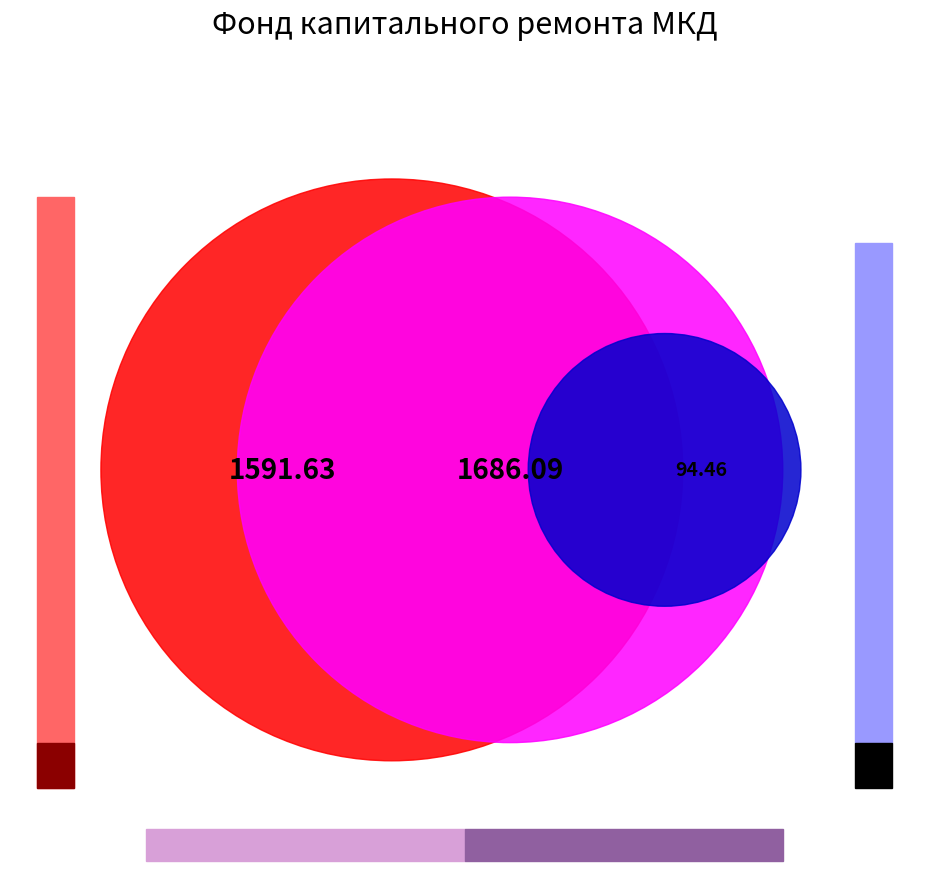

Does Остаток на конец периода represent more than half of the total?

No